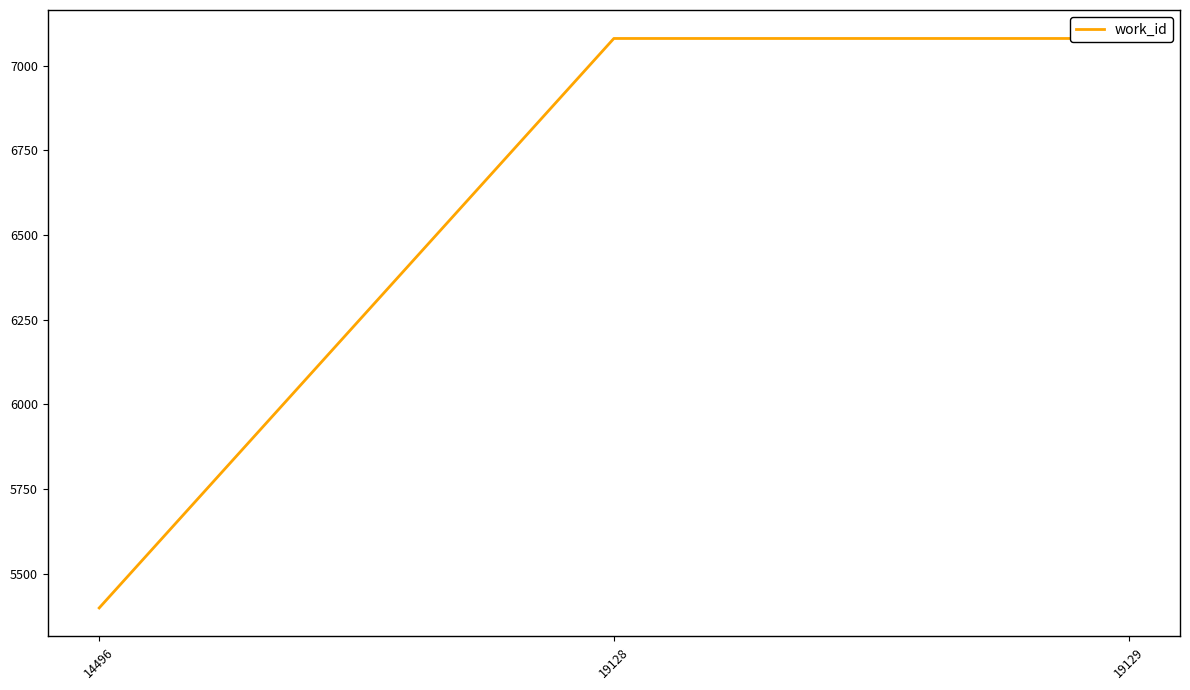

What is the difference between the maximum and minimum values?

1681